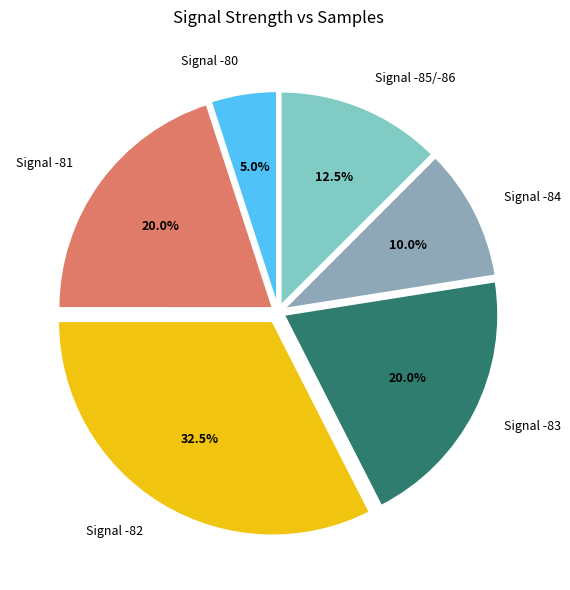

Combined, what portion of the pie is Signal -83 and Signal -80?

25.0%